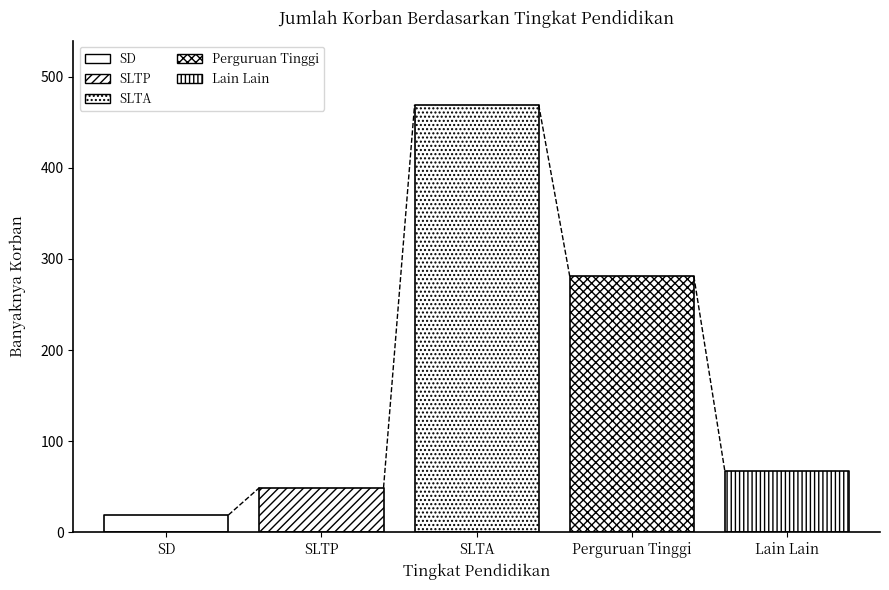

What is the difference between the values at Lain Lain and SD?

48